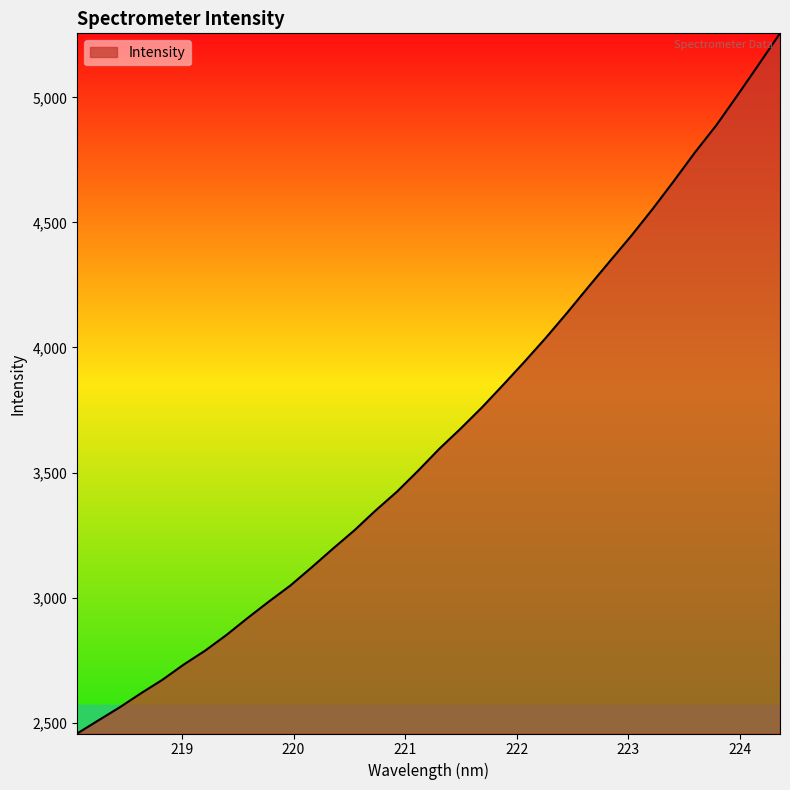

What is the greatest value displayed?

5256.0